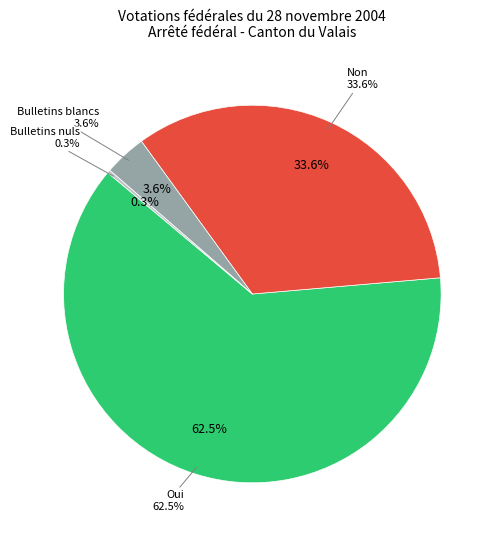

The Bulletins nuls slice represents 1% of the pie. True or false?

False